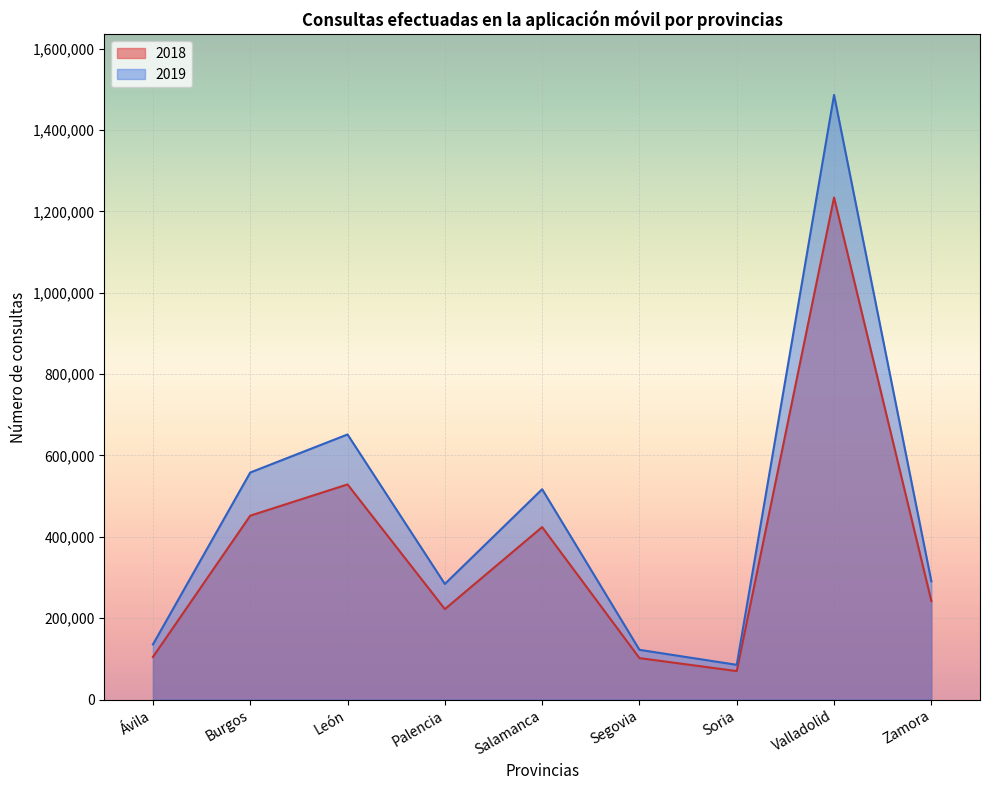

What is the label of the 2nd point from the left?

Burgos